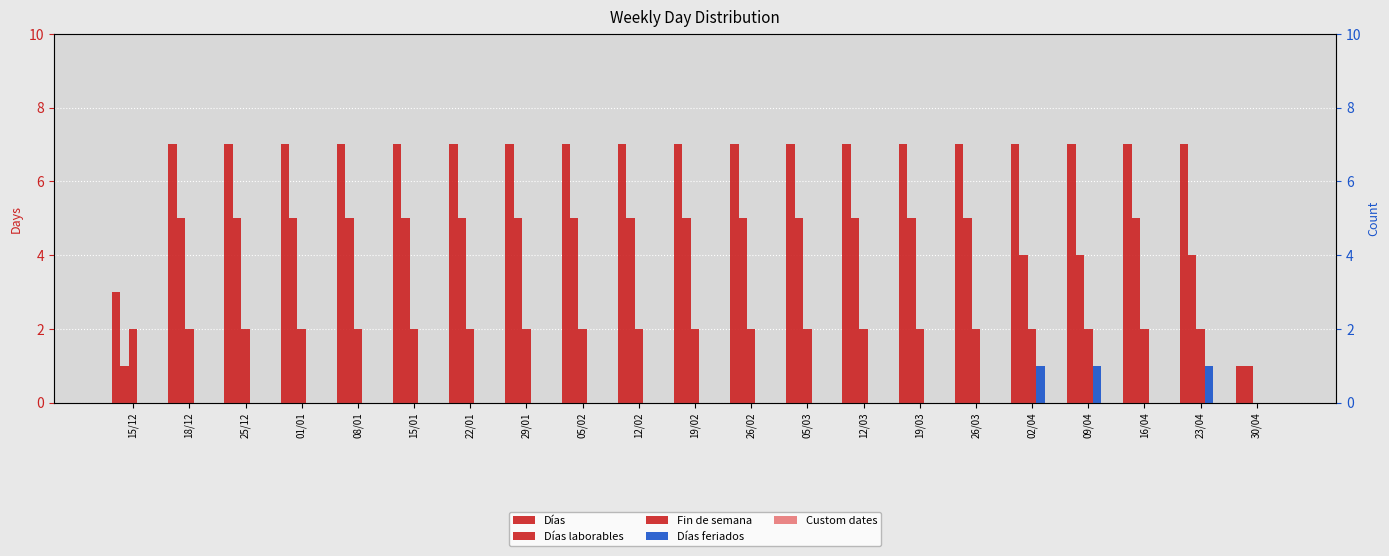

At 16/04, list the series in order from smallest to largest.

Días feriados, Custom dates, Fin de semana, Días laborables, Días